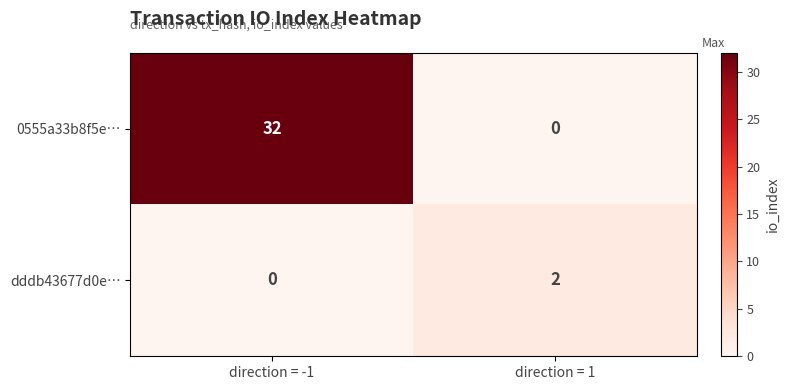

What is the sum of all 0555a33b8f5e… values?

32